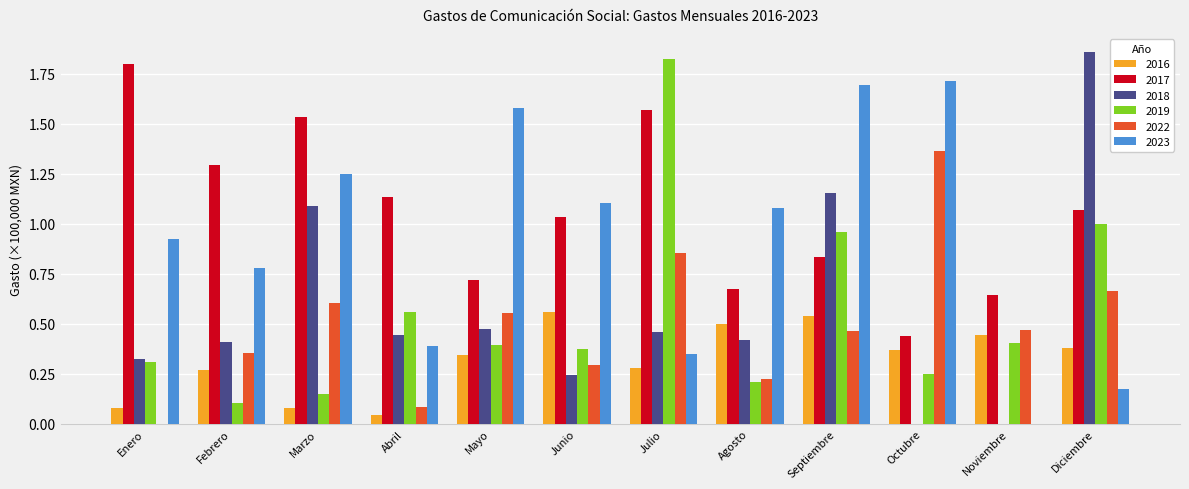

At which label does 2023 first exceed 1?

Marzo